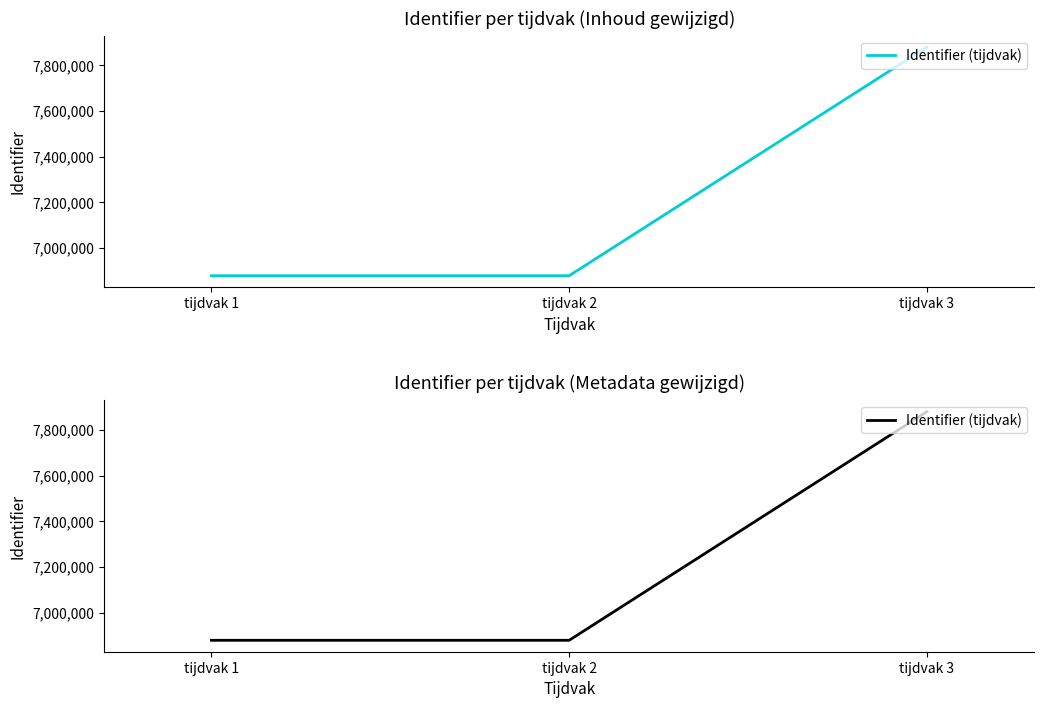

Reading left to right, transcribe all the data shown in this chart.

6878950	6878952	7880039